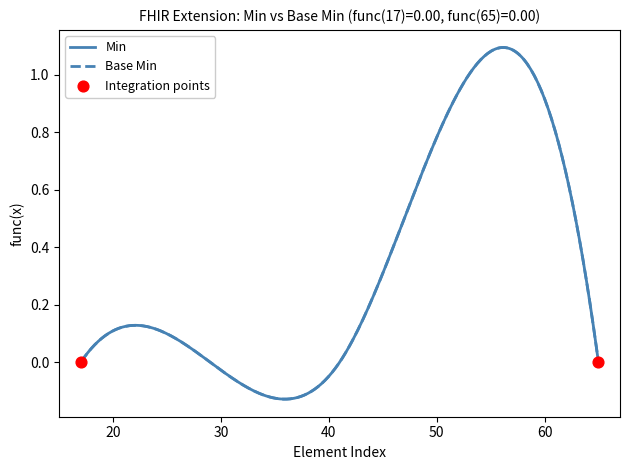

Does the chart have visible grid lines?

No